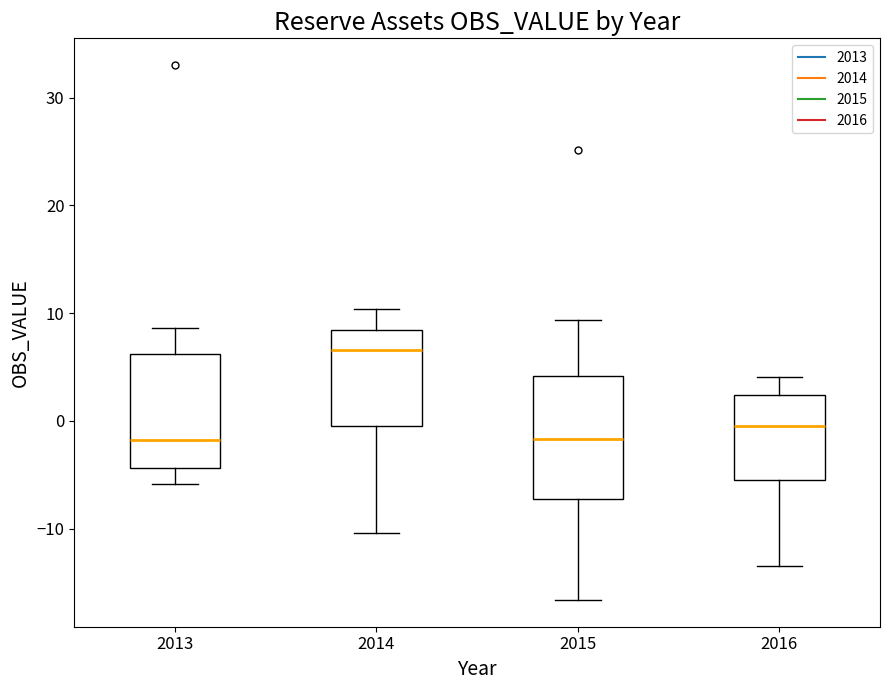

Reading left to right, read every box against the y-axis: the position of its median line, the range the box covers, and the ends of its whiskers. The values are not printed on the chart, so give them approximately, as read against the axis.

2013: median -2, box -4 to 6, whiskers -6 to 9
2014: median 7, box 0 to 8, whiskers -10 to 10
2015: median -2, box -7 to 4, whiskers -17 to 9
2016: median 0, box -5 to 2, whiskers -13 to 4